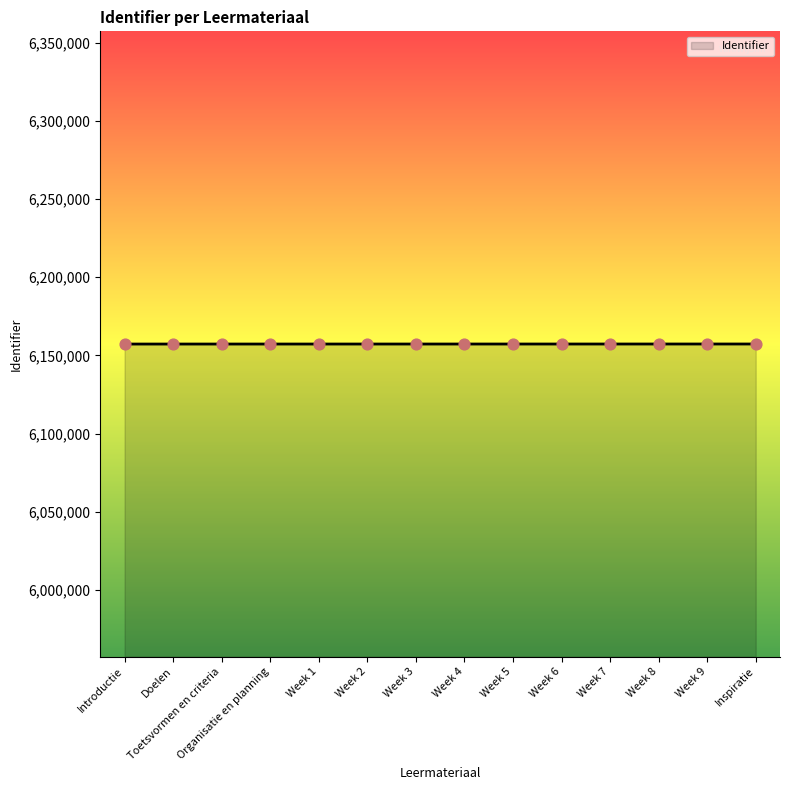

What is the change in value from Organisatie en planning to Week 6?

+11